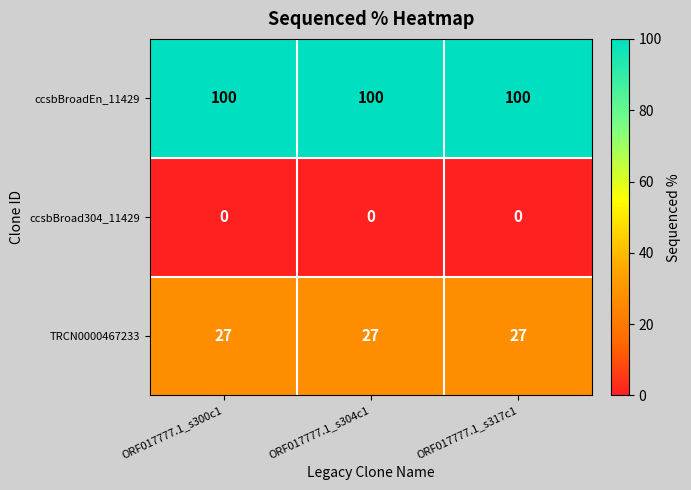

What is the sum of all ccsbBroadEn_11429 values?

300